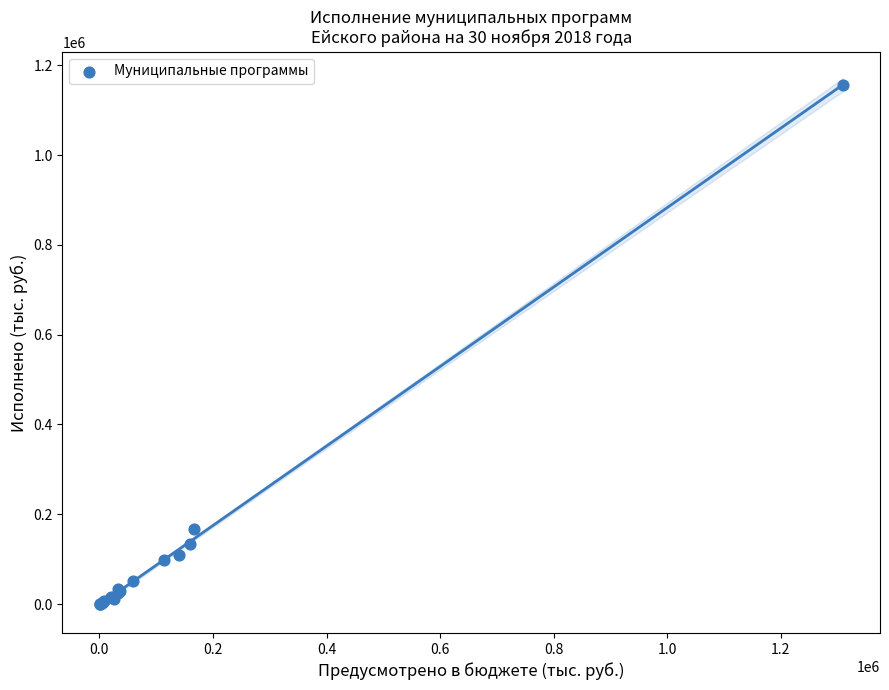

What Y value in the scatter plot is closest to 578391?

166472.8